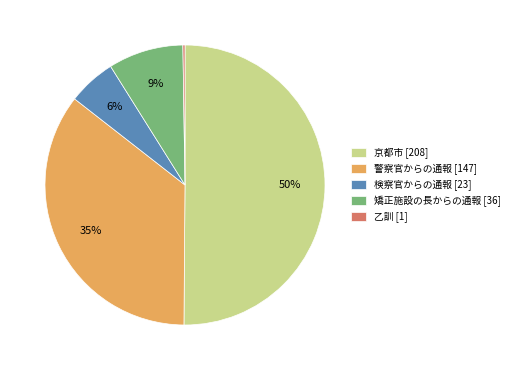

To the nearest percent, what is the difference between the largest and smallest slice percentages?

50%